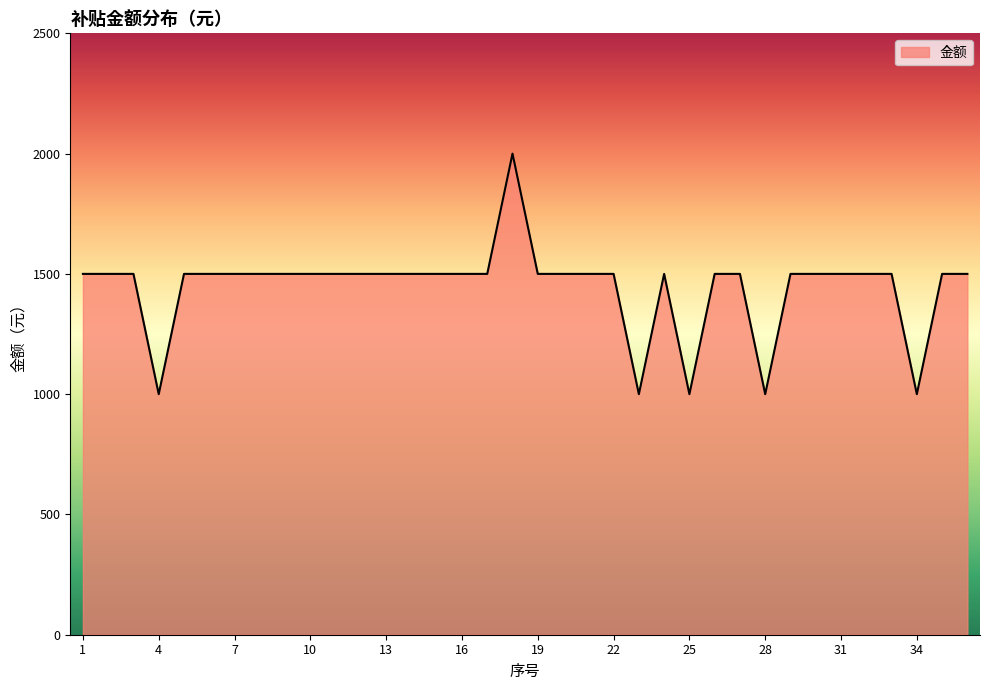

What is the greatest value displayed?

2000